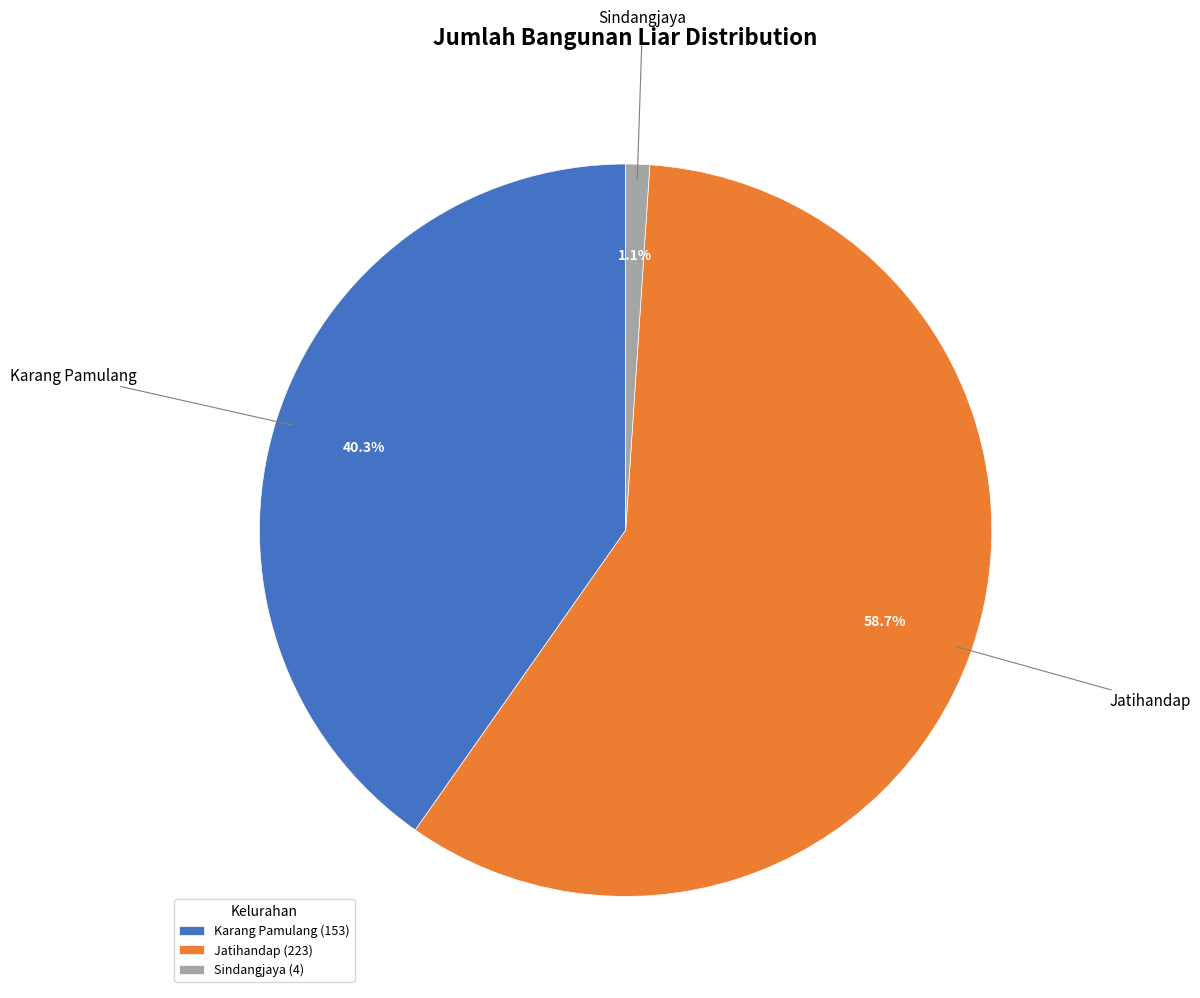

Rank the categories by value from highest to lowest.

Jatihandap, Karang Pamulang, Sindangjaya